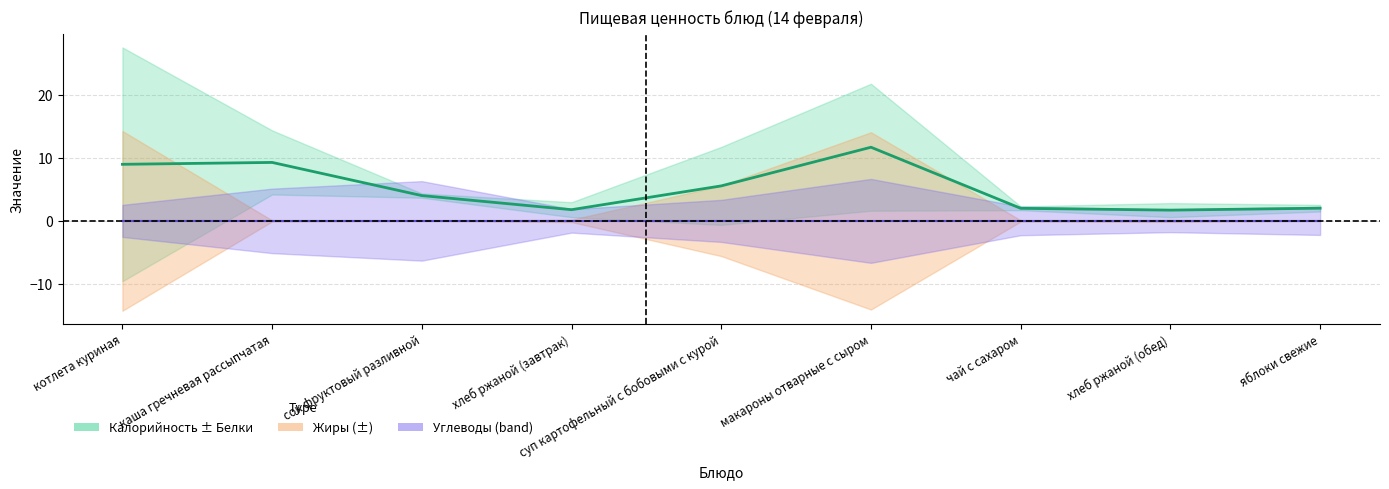

What is the average value?

5.2